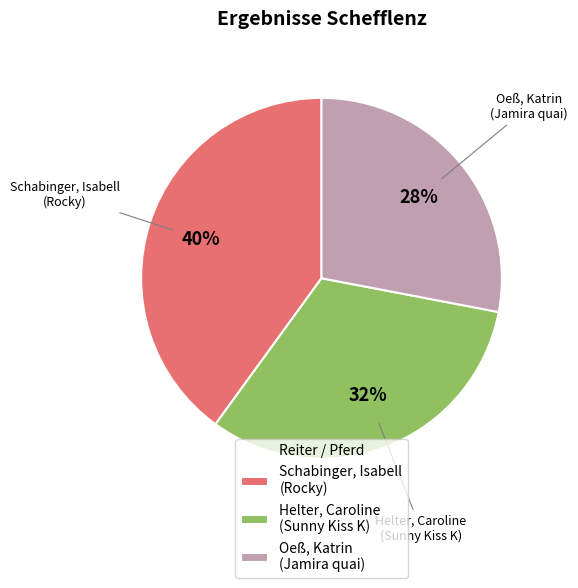

What percentage is the Helter, Caroline (Sunny Kiss K) slice, to the nearest percent?

32%